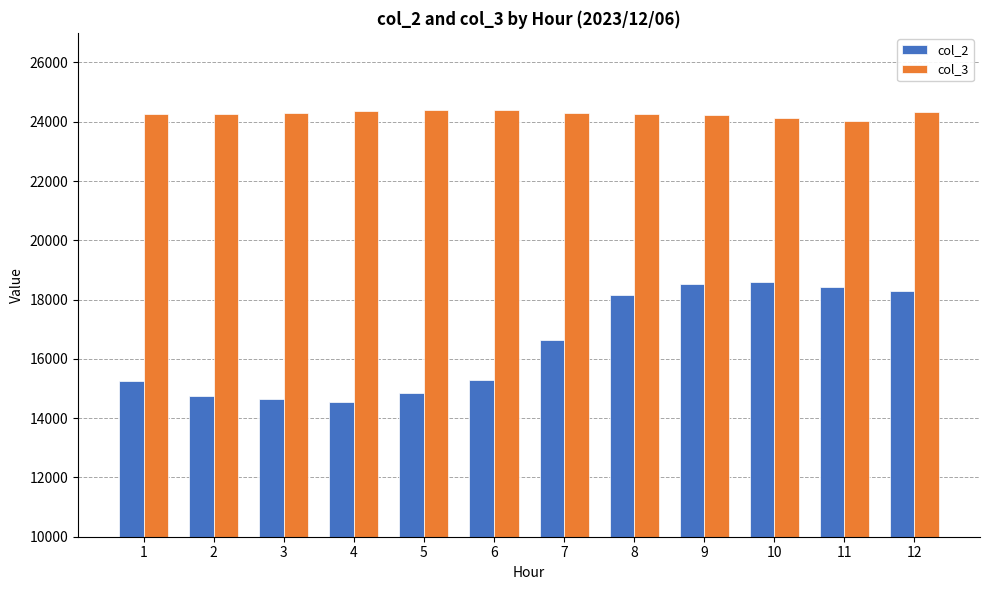

Is the value of col_3 at 6 greater than the value of col_2 at 12?

Yes